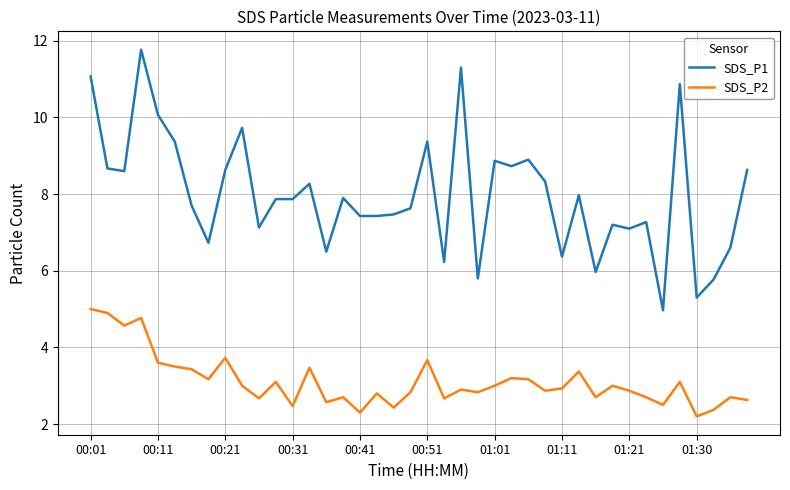

True or false: SDS_P1 and SDS_P2 intersect in this chart.

False